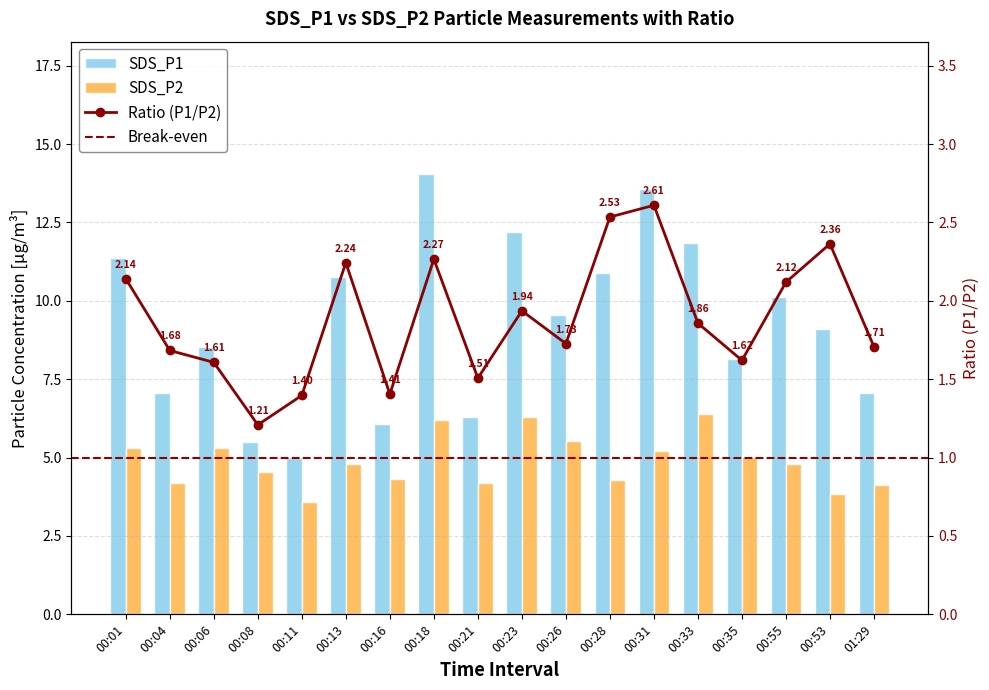

What is the difference between the second highest and second lowest values in the SDS_P2 series?

2.4